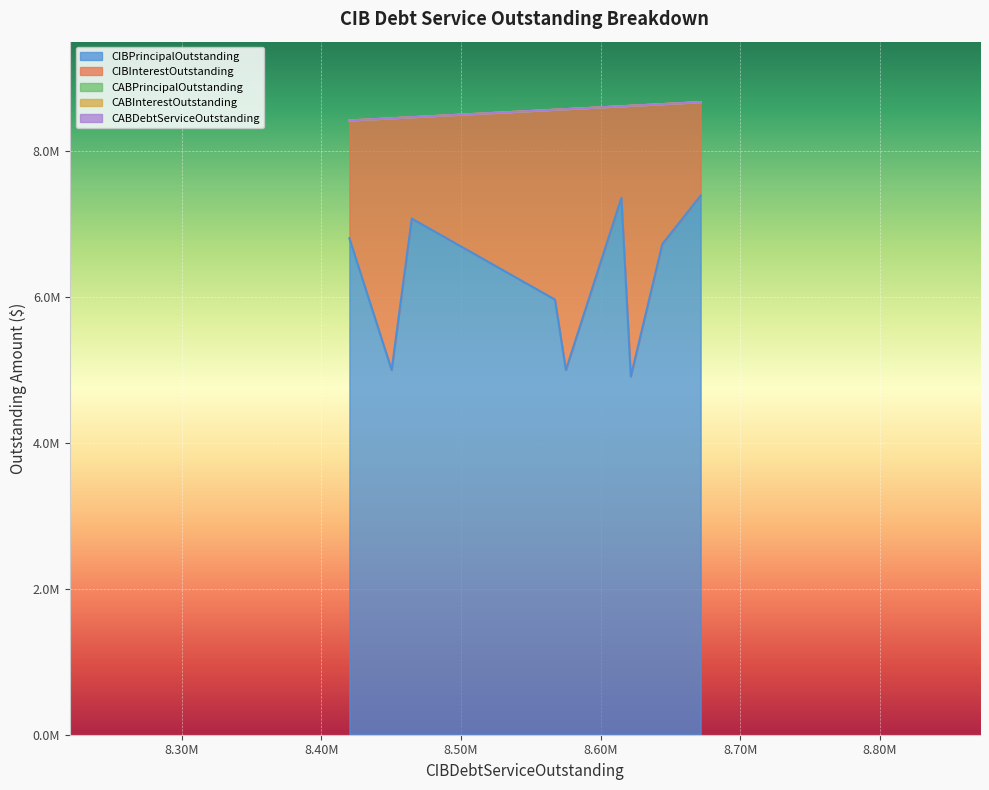

What is the maximum value shown in the chart?

7390000.0